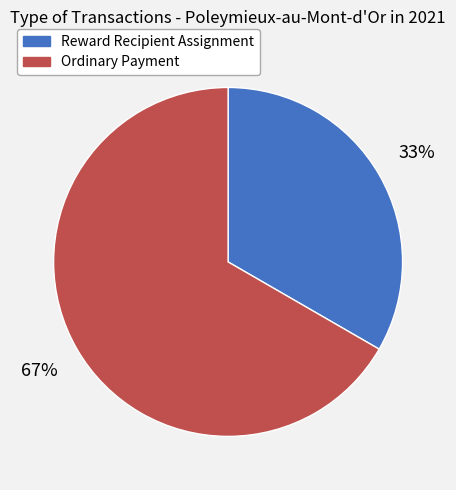

To the nearest percent, what is the combined percentage of Ordinary Payment and Reward Recipient Assignment?

100%